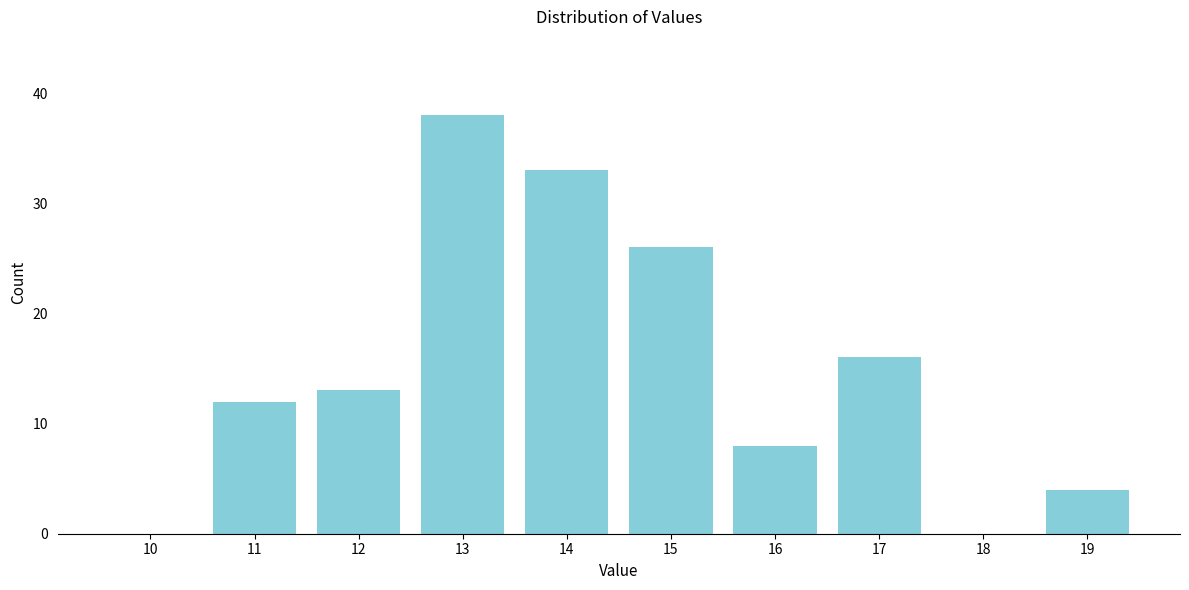

Reading right to left, what are all the values shown in this chart?

19=4	18=0	17=16	16=8	15=26	14=33	13=38	12=13	11=12	10=0